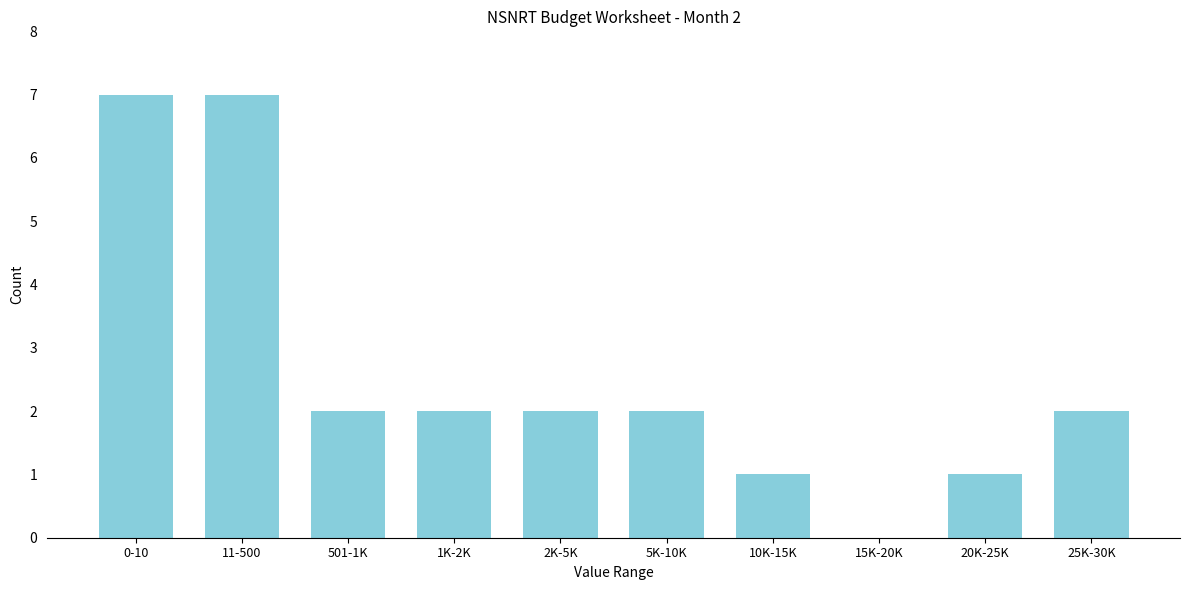

Reading right to left, transcribe all the data shown in this chart.

25K-30K=2	20K-25K=1	15K-20K=0	10K-15K=1	5K-10K=2	2K-5K=2	1K-2K=2	501-1K=2	11-500=7	0-10=7